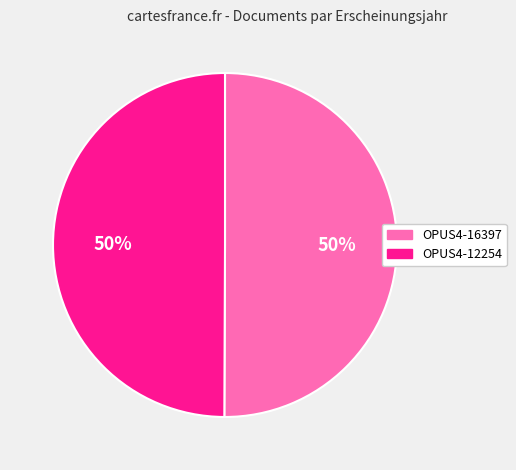

Is it true that OPUS4-12254 is 50% of the pie?

True